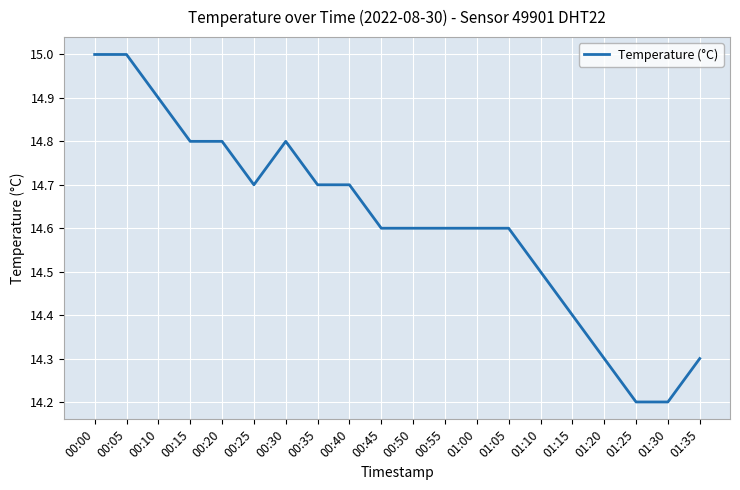

True or false: the data shows 14.6 at 01:05.

True